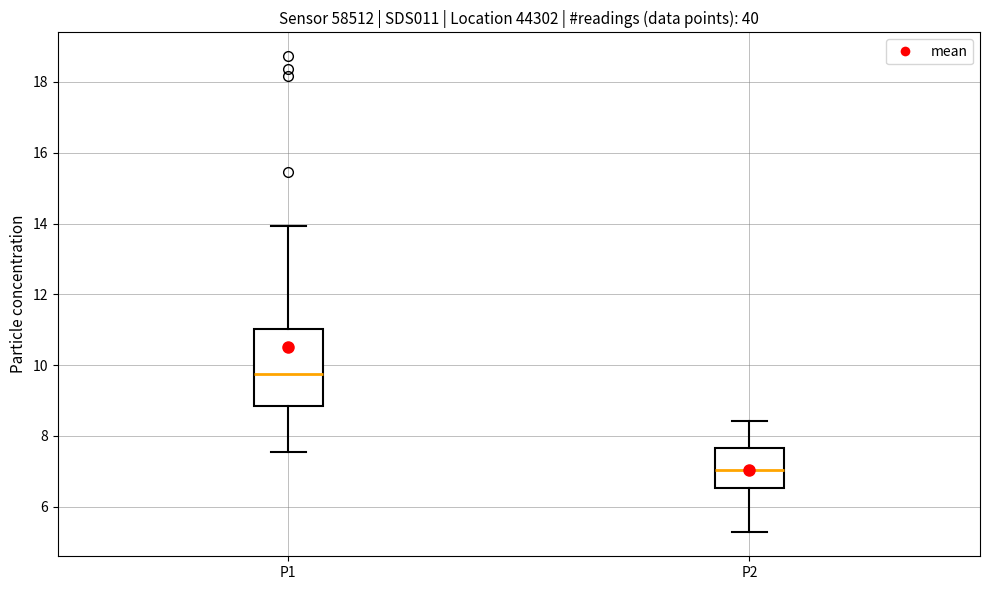

Reading left to right, transcribe this box plot: for each box, give where its median line is, the range the box spans, and where its two whiskers end, as read against the y-axis. The values are not printed on the chart, so give them approximately, as read against the axis.

P1: median 9.8, box 8.8 to 11.0, whiskers 7.6 to 14.0
P2: median 7.0, box 6.6 to 7.6, whiskers 5.2 to 8.4